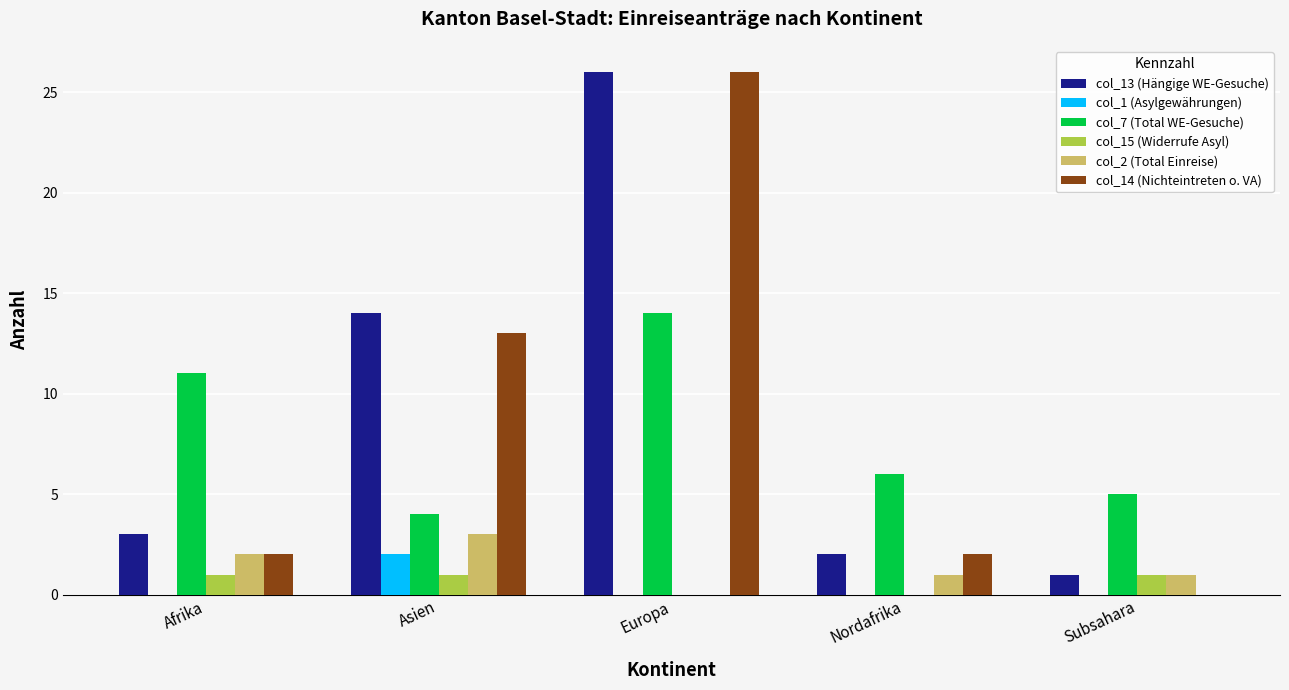

Reading left to right, extract all data points from this chart.

col_13 (Hängige WE-Gesuche): Afrika=3	Asien=14	Europa=26	Nordafrika=2	Subsahara=1
col_1 (Asylgewährungen): Afrika=0	Asien=2	Europa=0	Nordafrika=0	Subsahara=0
col_7 (Total WE-Gesuche): Afrika=11	Asien=4	Europa=14	Nordafrika=6	Subsahara=5
col_15 (Widerrufe Asyl): Afrika=1	Asien=1	Europa=0	Nordafrika=0	Subsahara=1
col_2 (Total Einreise): Afrika=2	Asien=3	Europa=0	Nordafrika=1	Subsahara=1
col_14 (Nichteintreten o. VA): Afrika=2	Asien=13	Europa=26	Nordafrika=2	Subsahara=0